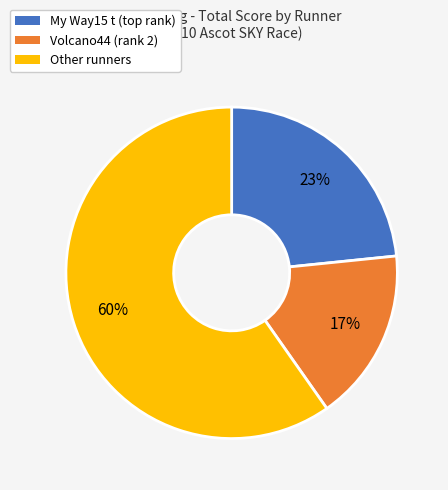

Rank the categories by value from highest to lowest.

Other runners, My Way15 t (top rank), Volcano44 (rank 2)